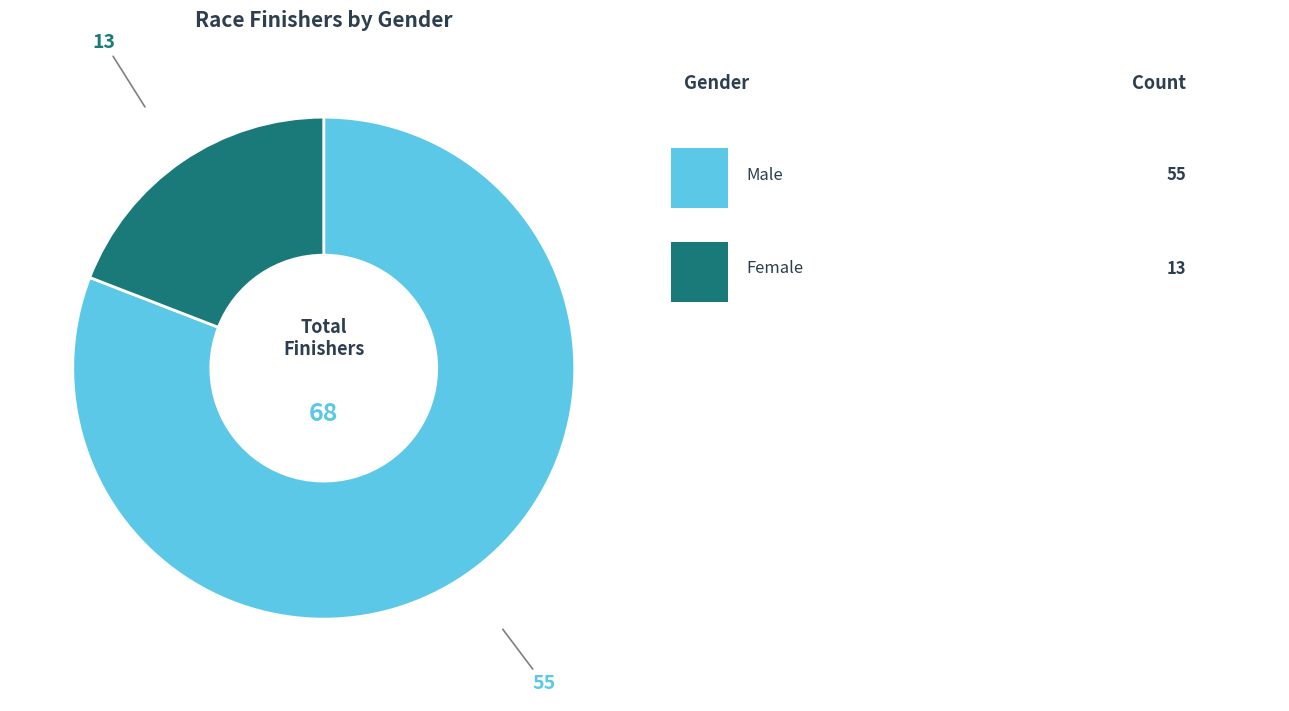

Is there a majority slice in this chart?

Yes